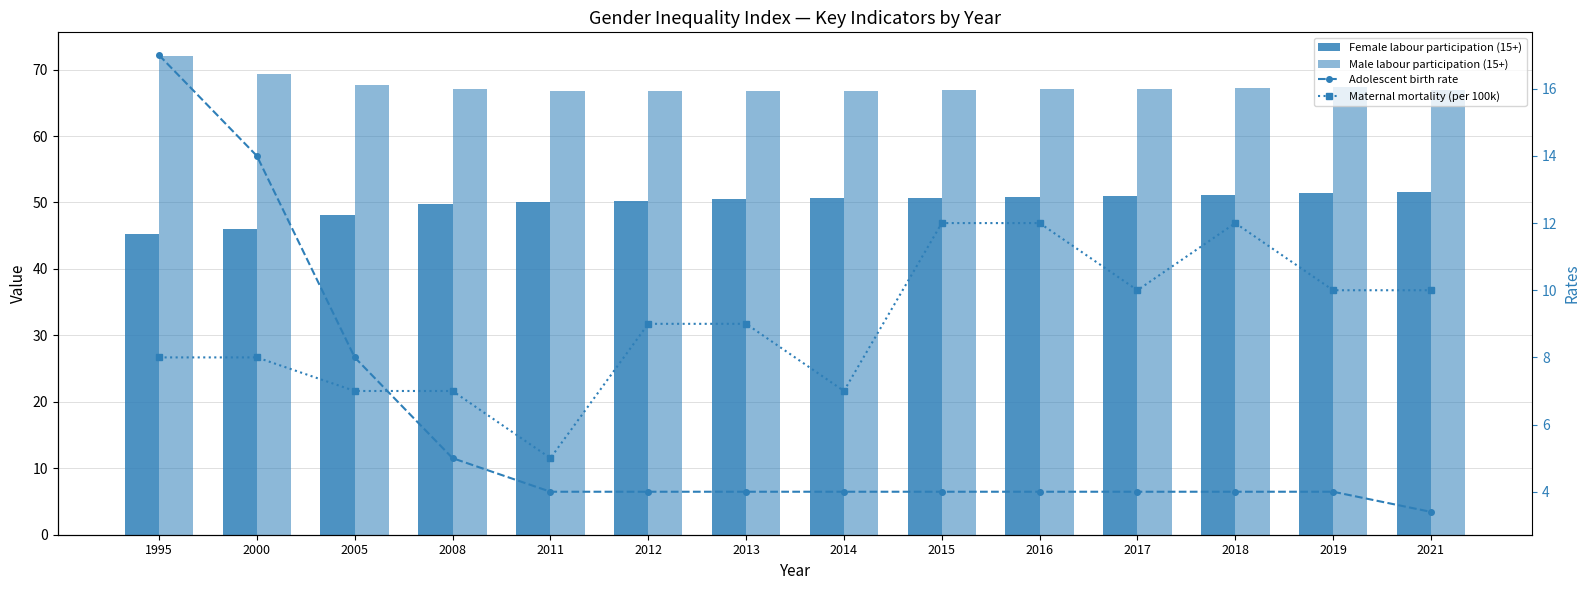

What is the value of the Maternal mortality (per 100k) bar at the 6th from the left?

9.0